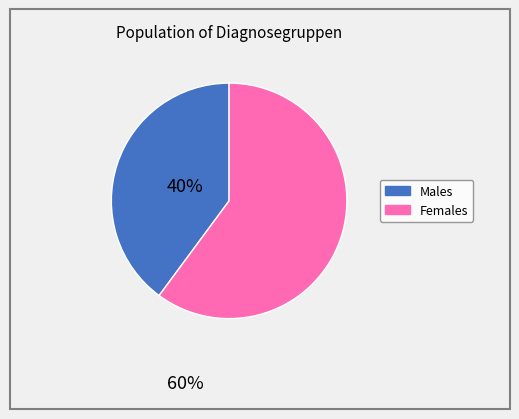

Is there any slice that represents more than half of the pie?

Yes